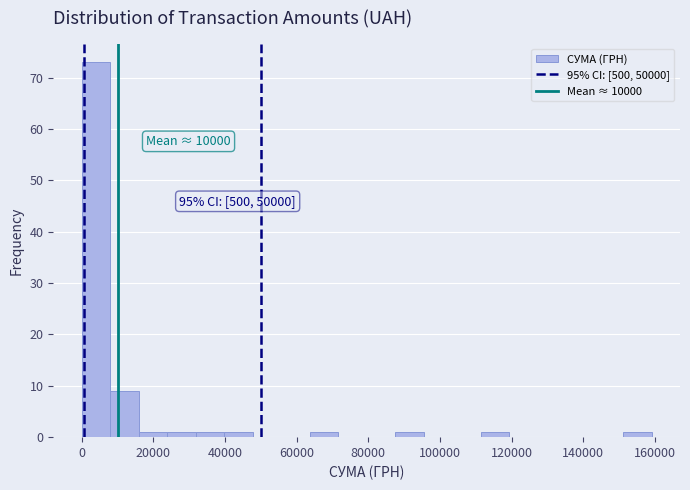

Read against the x-axis, roughly where is the centre of the tallest bar?

4000